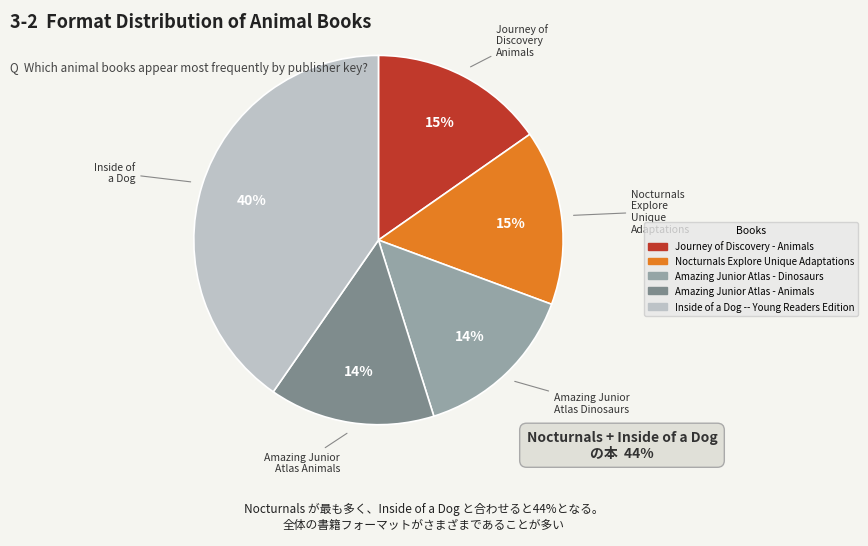

How many segments does this pie chart have?

5